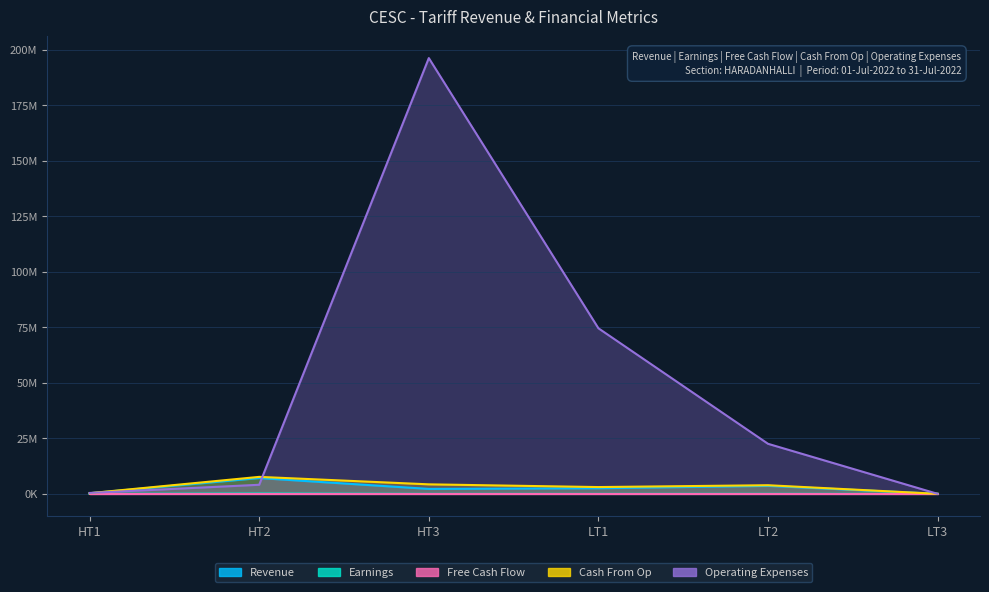

Reading right to left, what are all the values shown in this chart?

Revenue: 16870.1	3598861.0	2522437.2	2228949.6	7119685.6	275803.6
Earnings: 299.7	18602.5	250.1	0.6	181834.5	0.5
Cash From Op: 18086.0	3888041.2	3058376.5	4286890.0	7650943.0	297975.0
Operating Expenses: 10418.1	22549891.1	74582165.8	196282003.0	4097272.0	412048.0